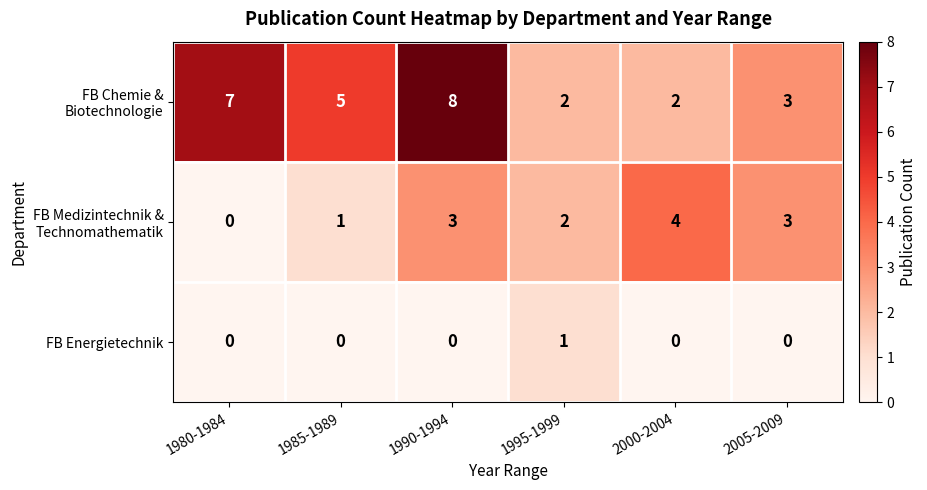

Which label corresponds to the largest value in the chart?

1990-1994